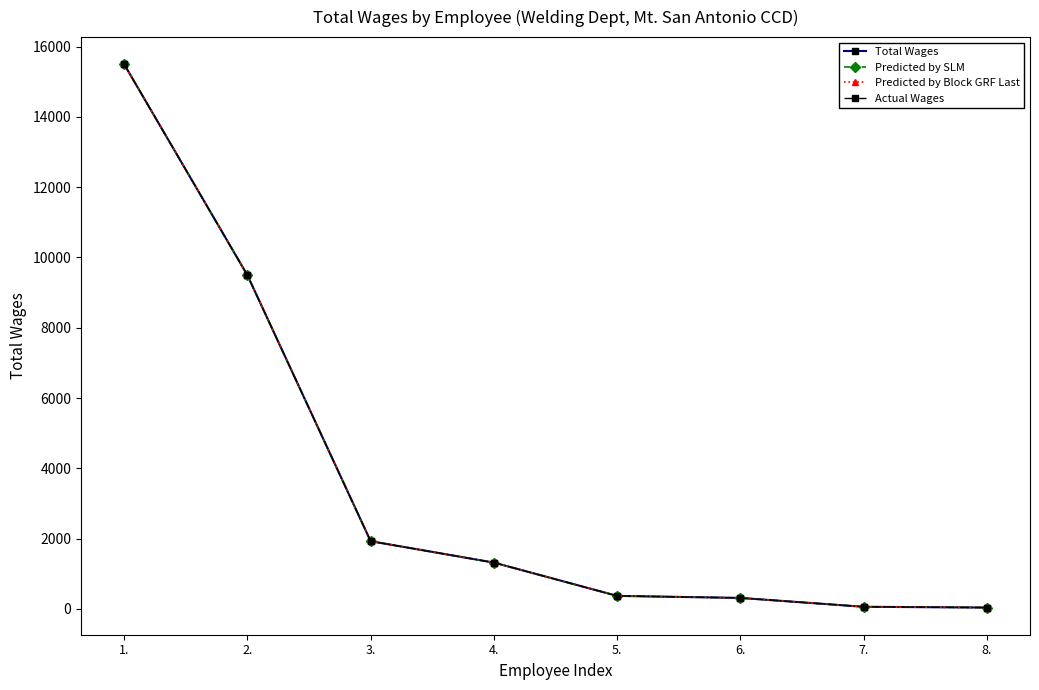

True or false: Predicted by SLM has more than 0 interior local peaks.

False